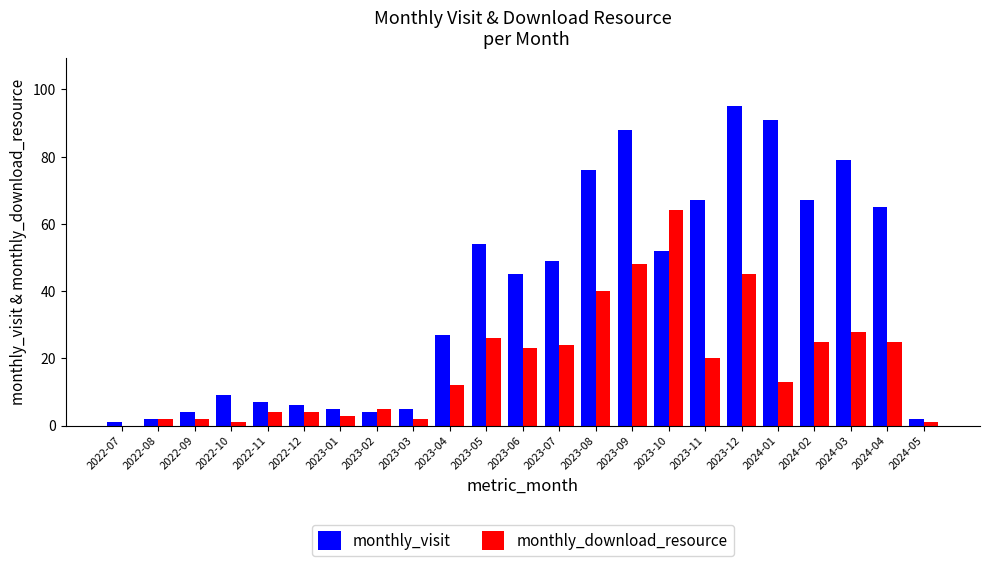

What is the spread (max minus min) of values at 2024-02?

42